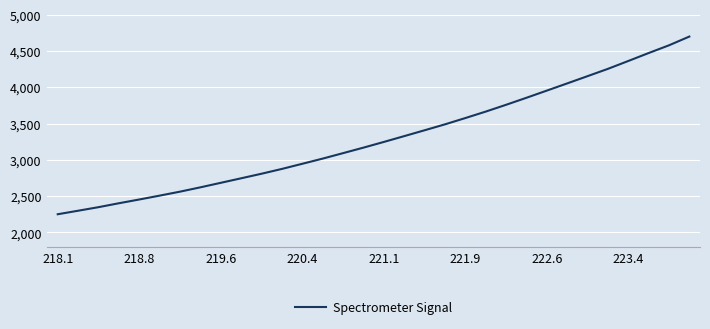

Count the number of categories in the chart.

32